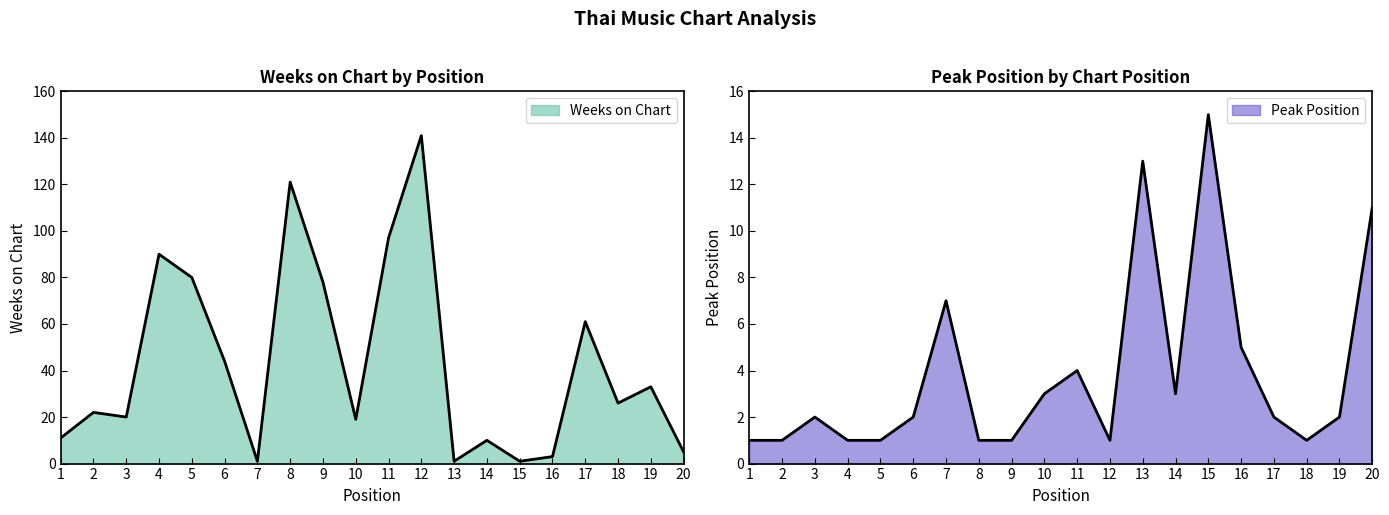

At how many categories does at least one series exceed 44?

7